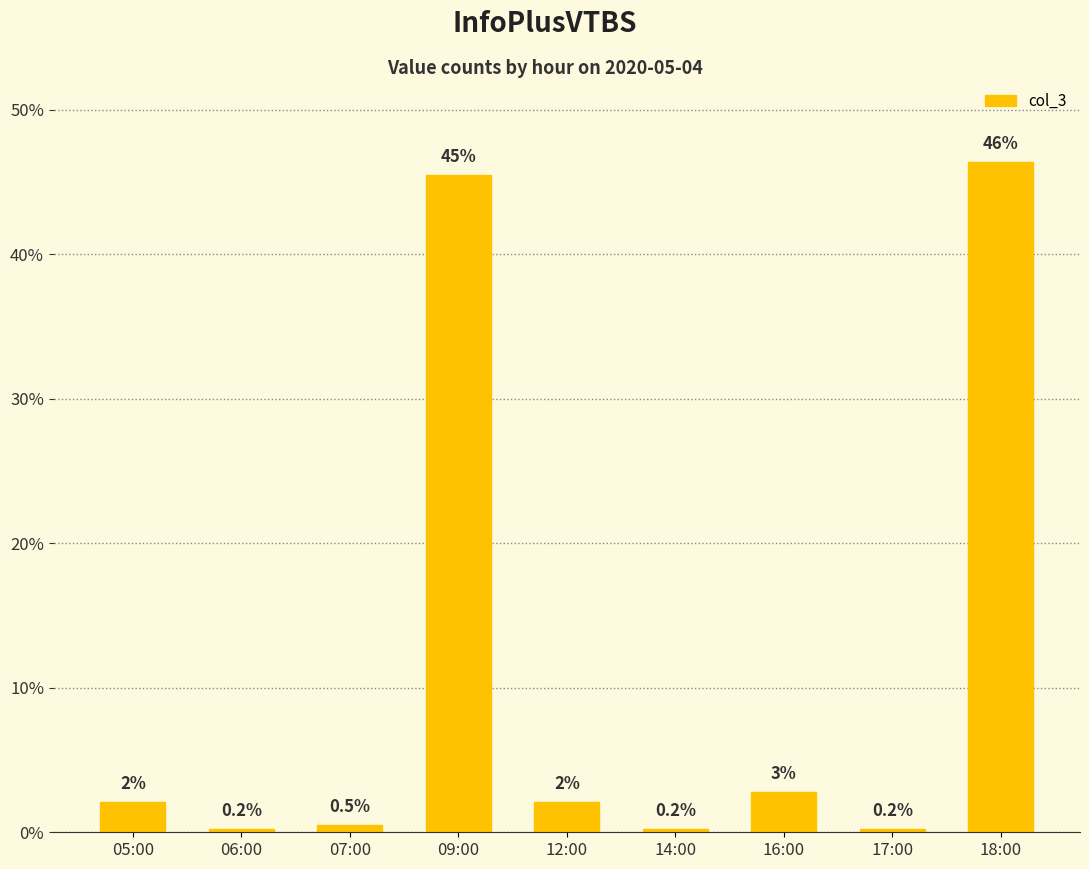

Which category has the highest value across all series?

18:00